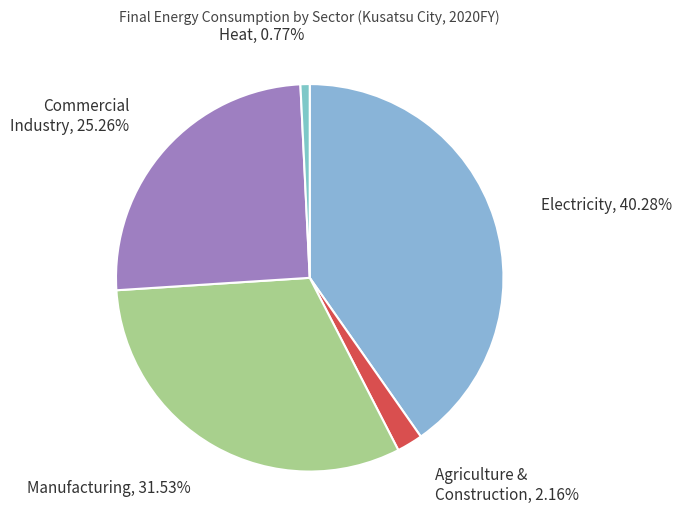

What is the smallest slice in the pie chart?

Heat